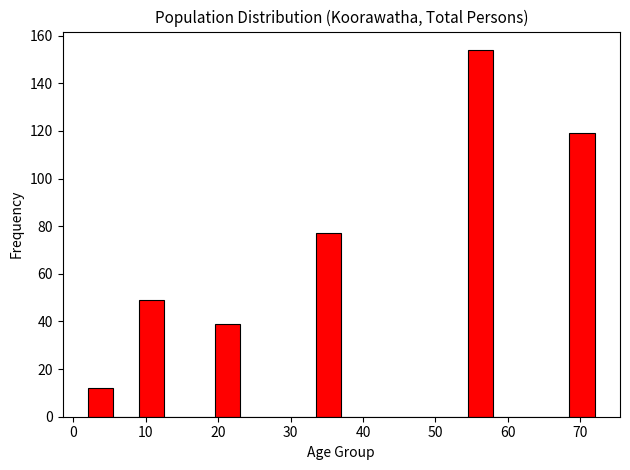

Around what value on the x-axis is the tallest bar? Give the approximate position of its centre, as read against the axis.

56